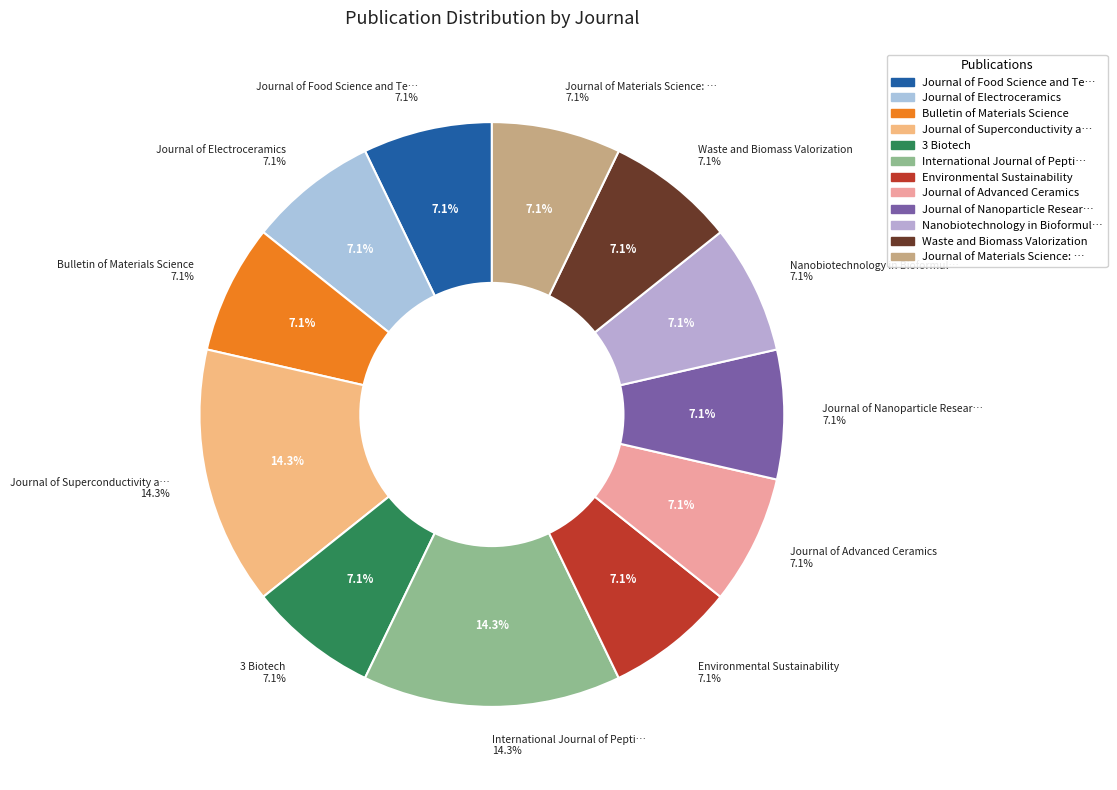

Rank the categories by value from lowest to highest.

Journal of Food Science and Technology, Journal of Electroceramics, Bulletin of Materials Science, 3 Biotech, Environmental Sustainability, Journal of Advanced Ceramics, Journal of Nanoparticle Research, Nanobiotechnology in Bioformulations, Waste and Biomass Valorization, Journal of Materials Science: Materials in Electronics, Journal of Superconductivity and Novel Magnetism, International Journal of Peptide Research and Therapeutics